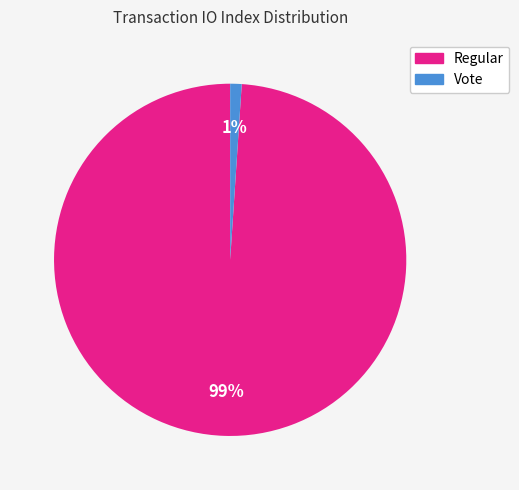

To the nearest percent, what is the combined percentage of Regular and Vote?

100%